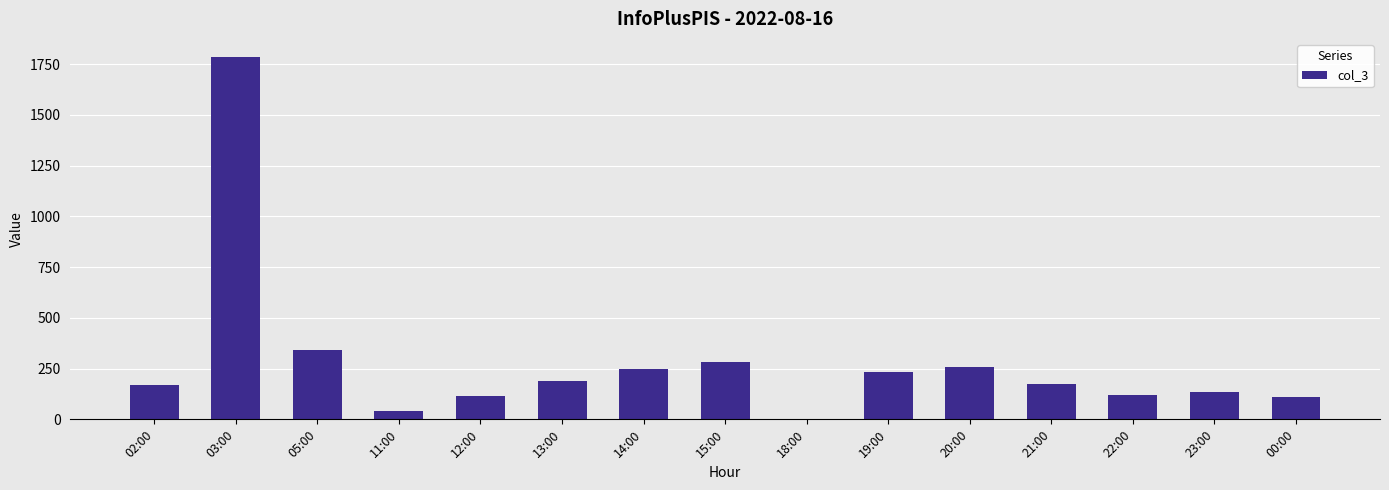

At which category does the chart reach its peak across all series?

03:00